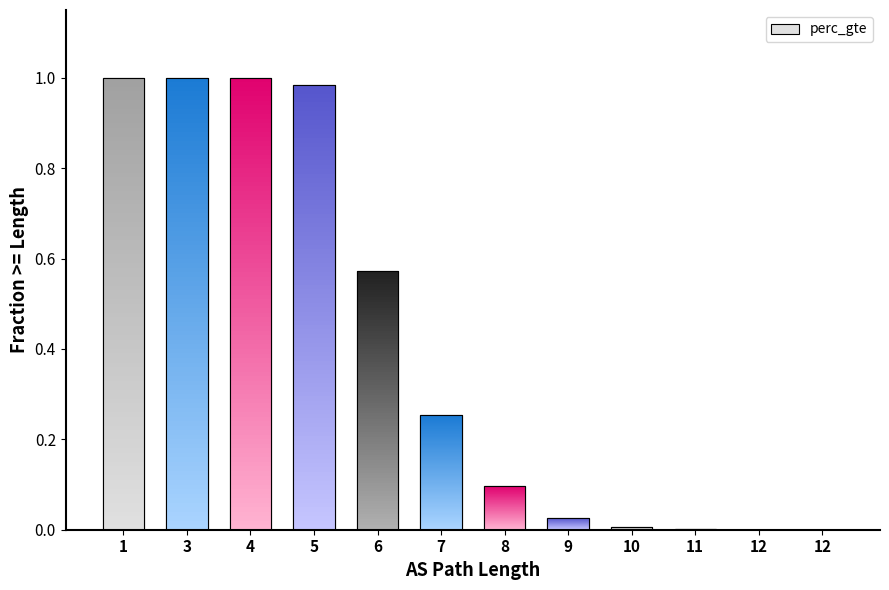

Count the number of values greater than 0.

11